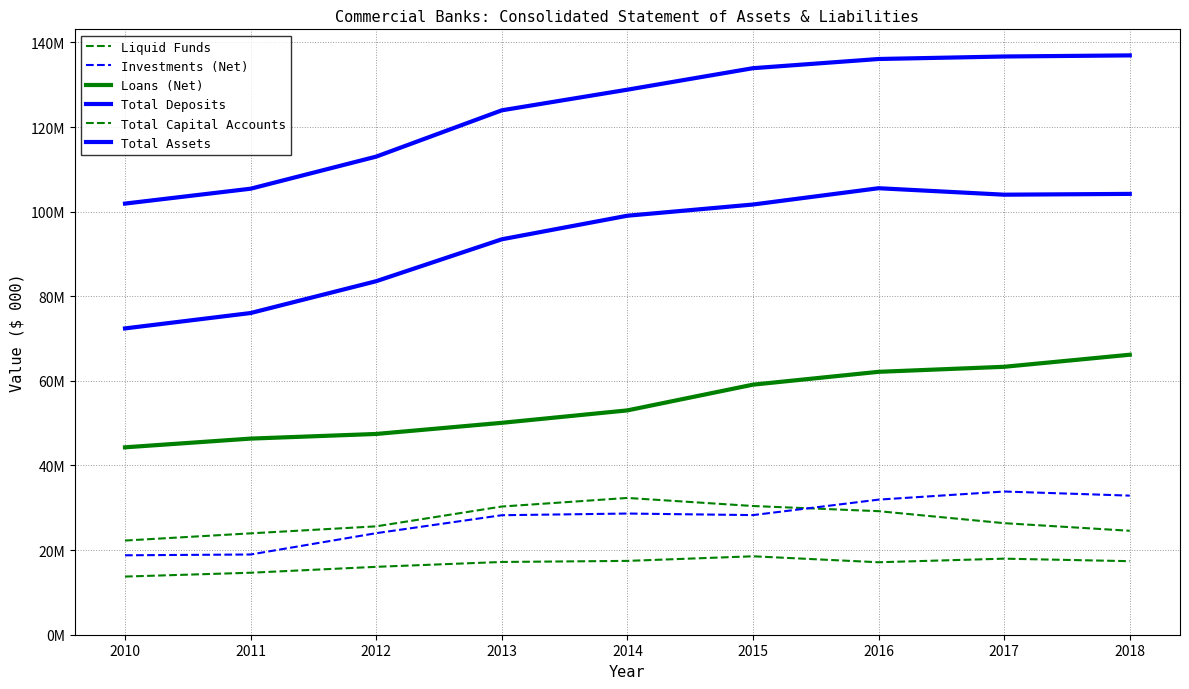

True or false: Liquid Funds has a value of 40973718 at 2011.

False